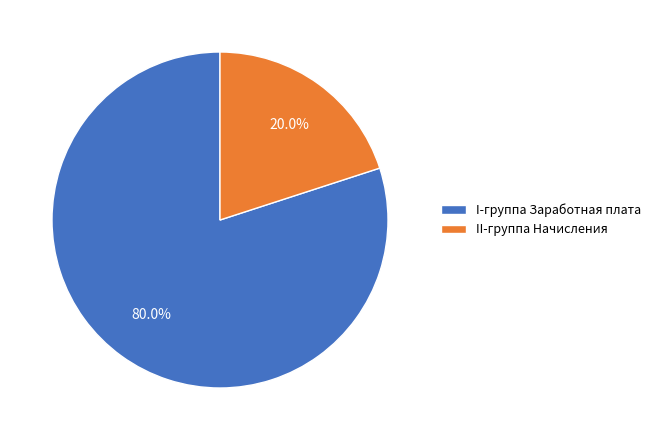

What percentage do II-группа Начисления and I-группа Заработная плата together represent?

100.0%